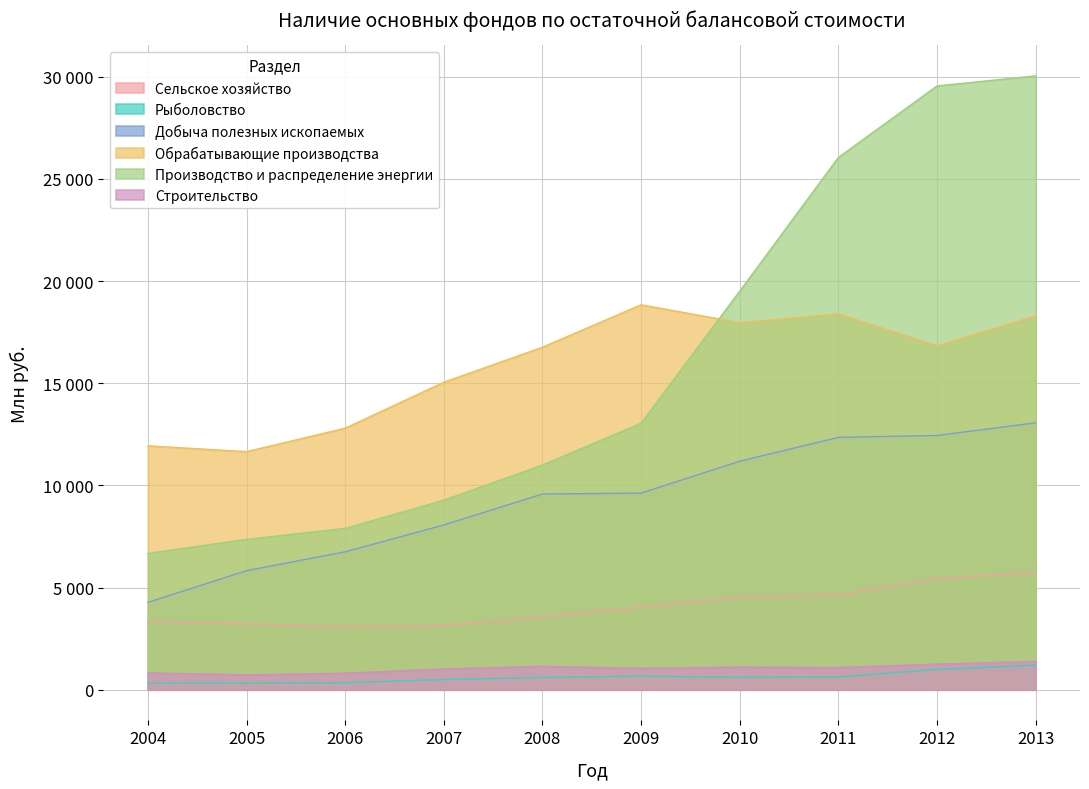

How many lines are shown in the chart?

6